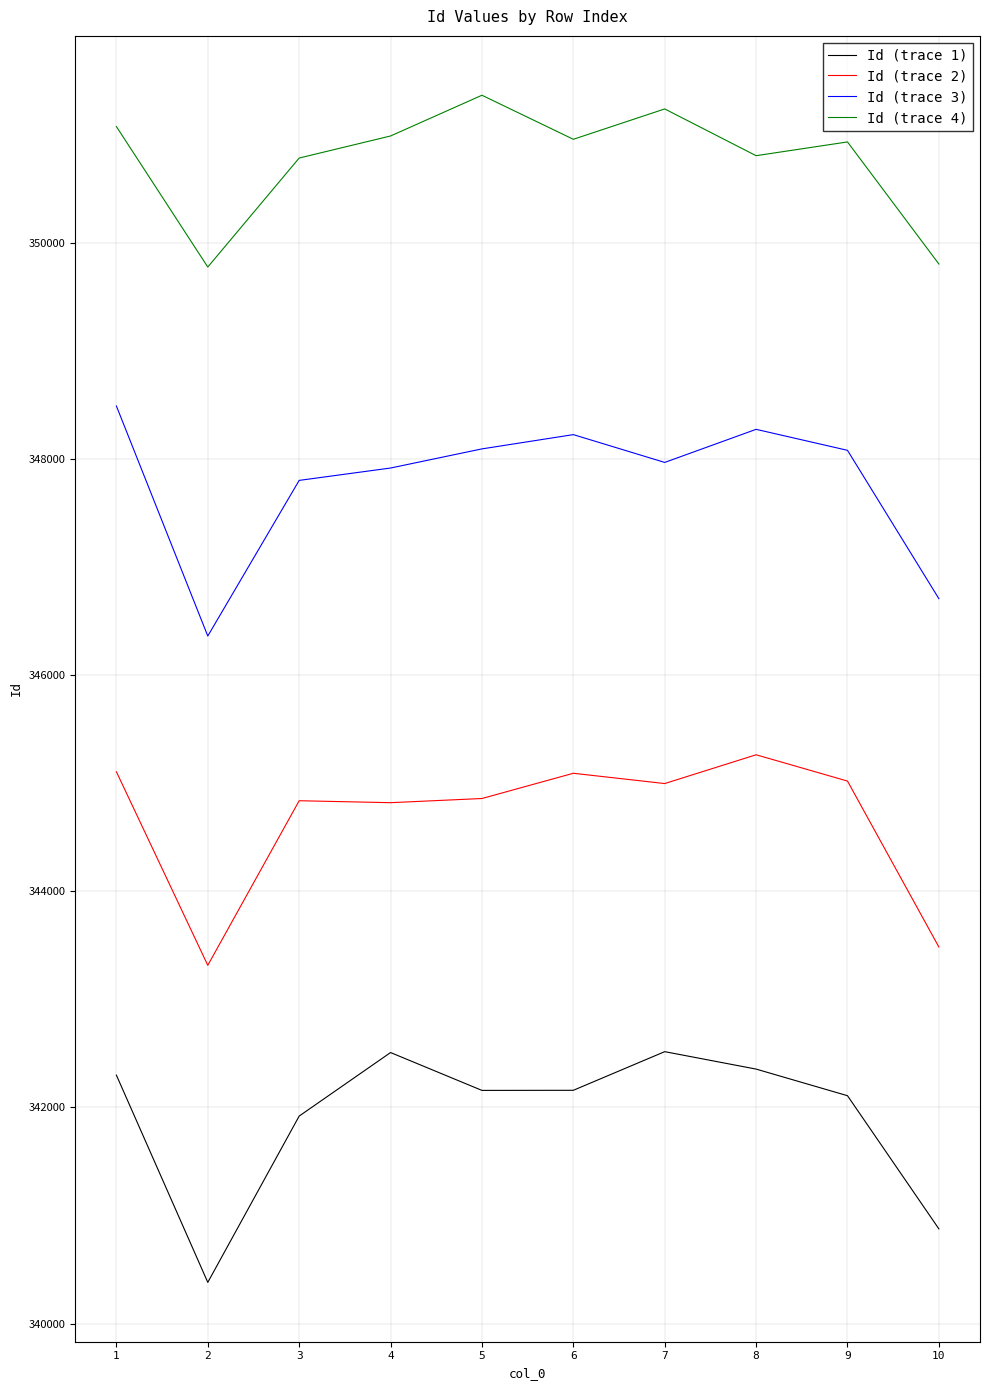

How many interior local valleys does the Id (trace 1) series have?

2